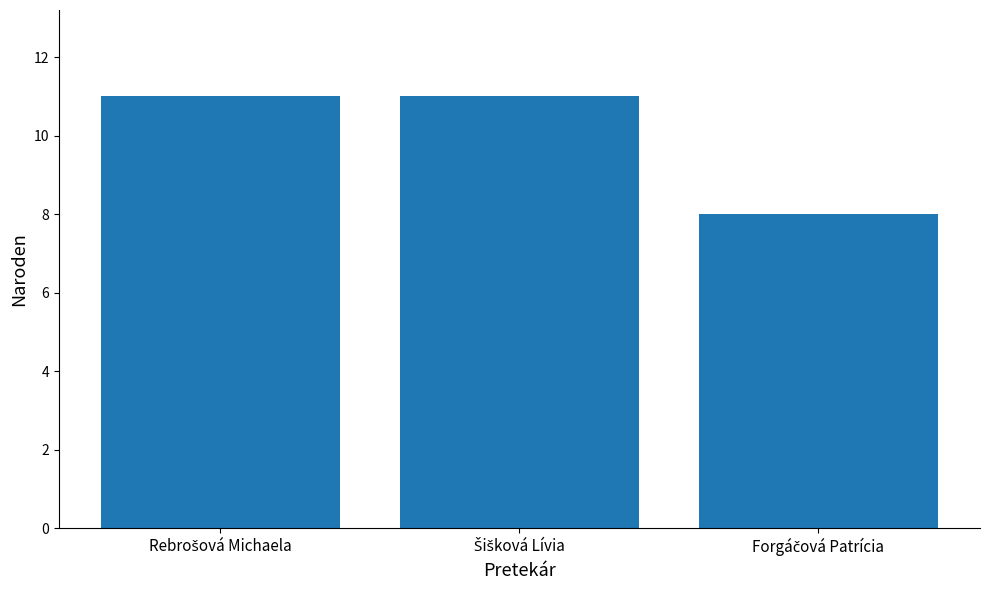

What is the sum of all values?

30